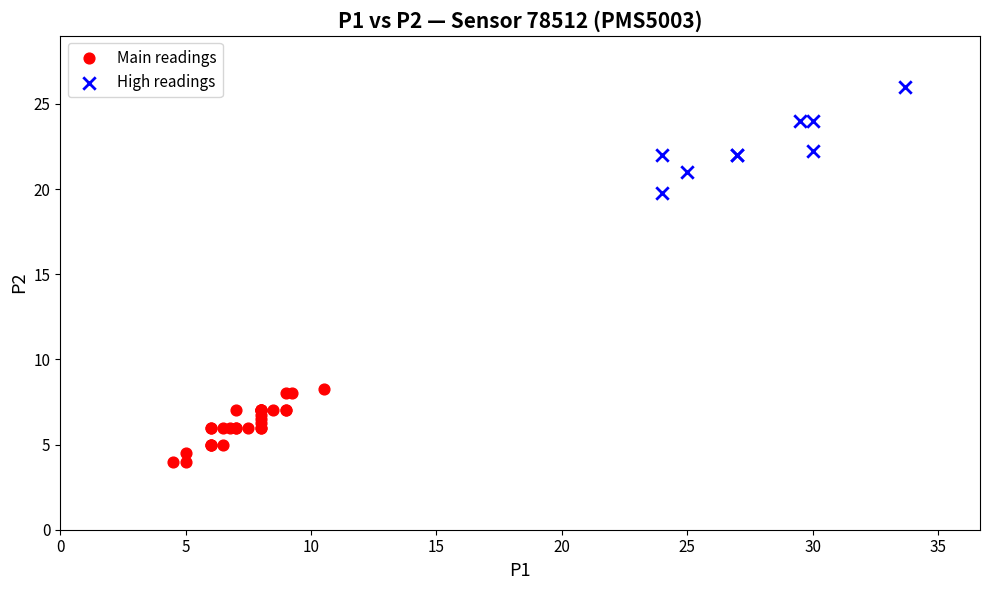

Which series contains the highest Y value?

High readings